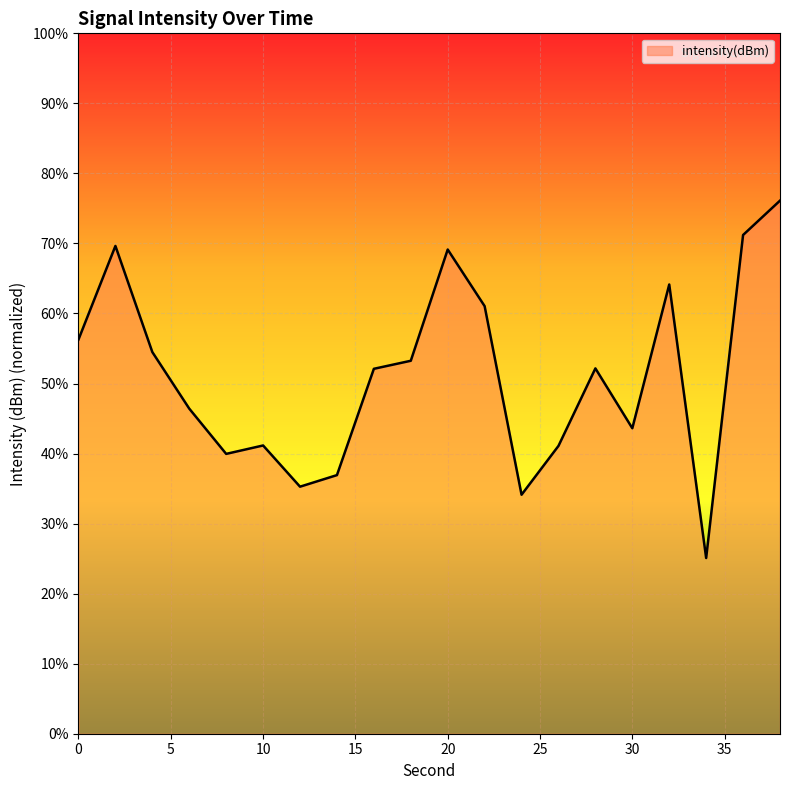

What is the difference between the maximum and minimum values?

51.0